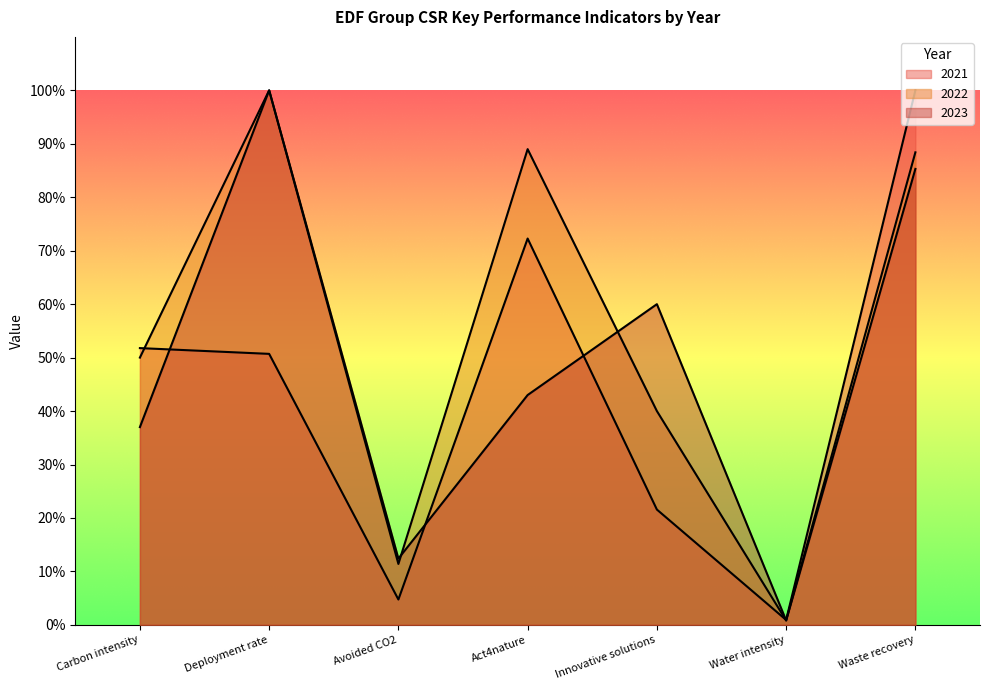

At which category is the sum across all series the highest?

Waste recovery